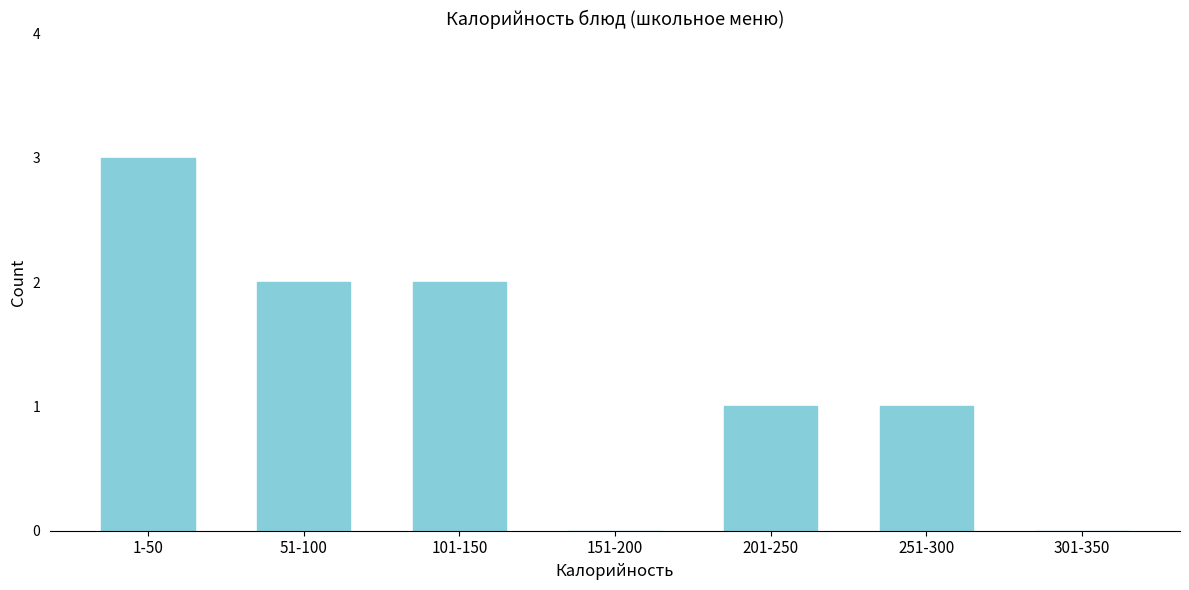

Reading left to right, list all the values displayed in this chart.

1-50=3	51-100=2	101-150=2	151-200=0	201-250=1	251-300=1	301-350=0